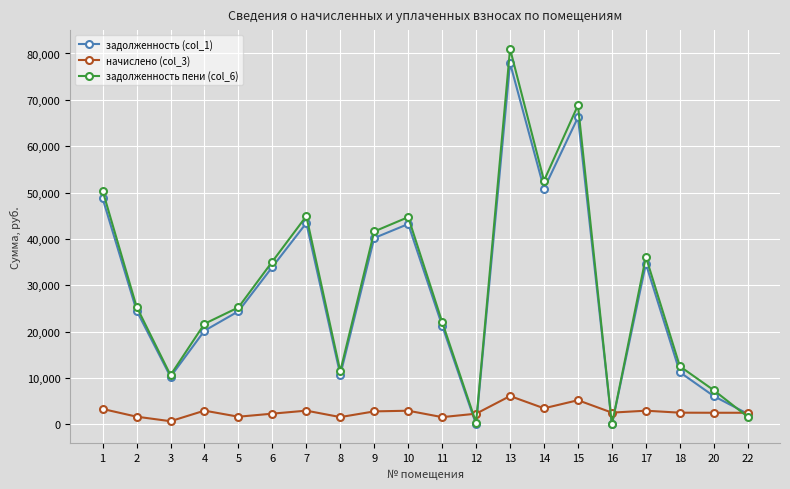

Which category has the highest value in the задолженность (col_1) series?

13